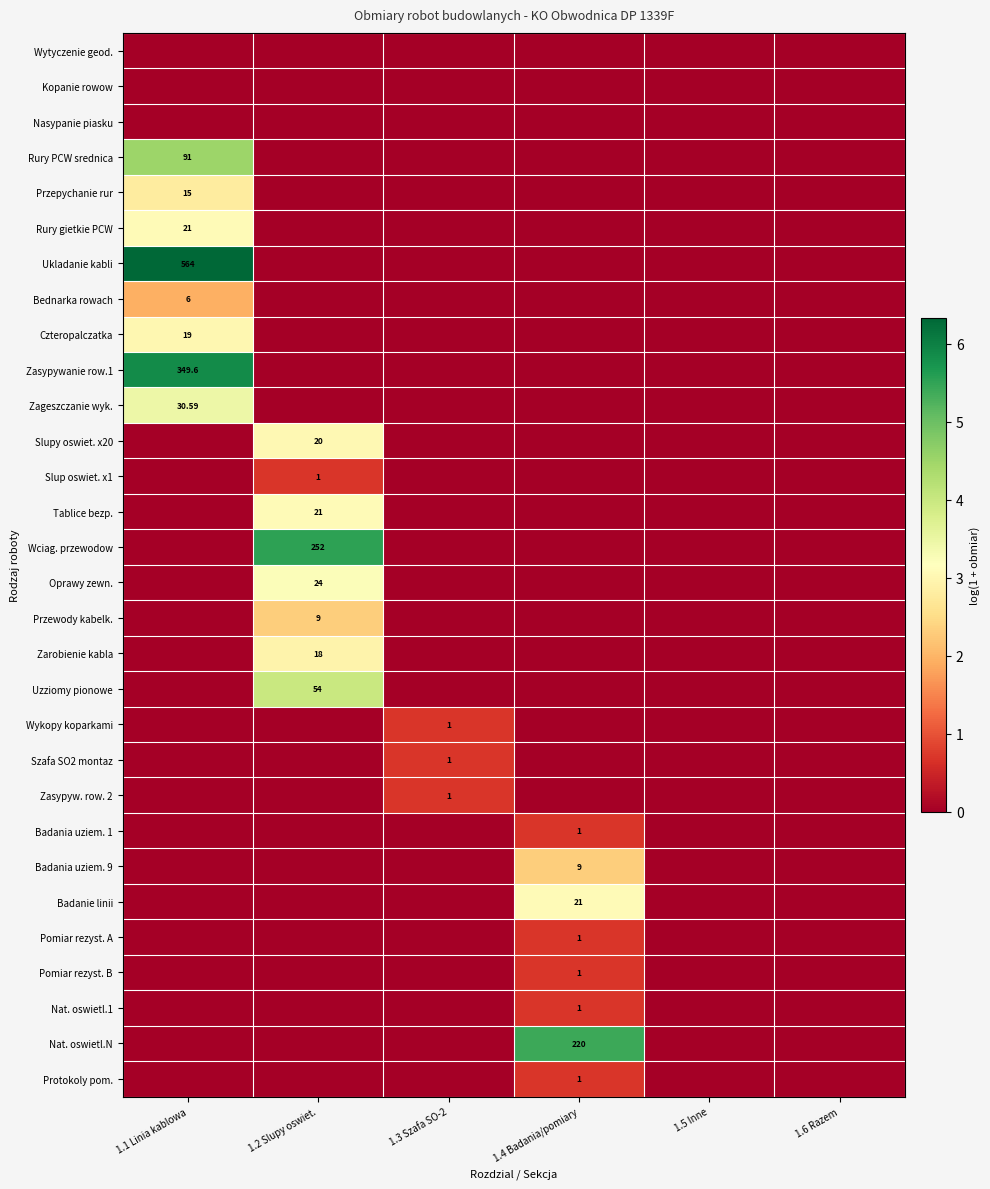

Is it true that Przewody kabelk. equals 3.8 at 1.2 Slupy oswiet.?

False